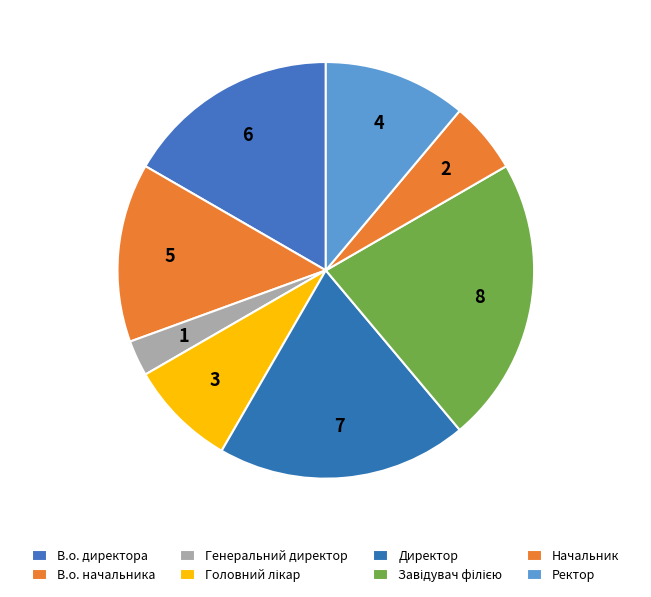

What is the largest slice in the pie chart?

Завідувач філією